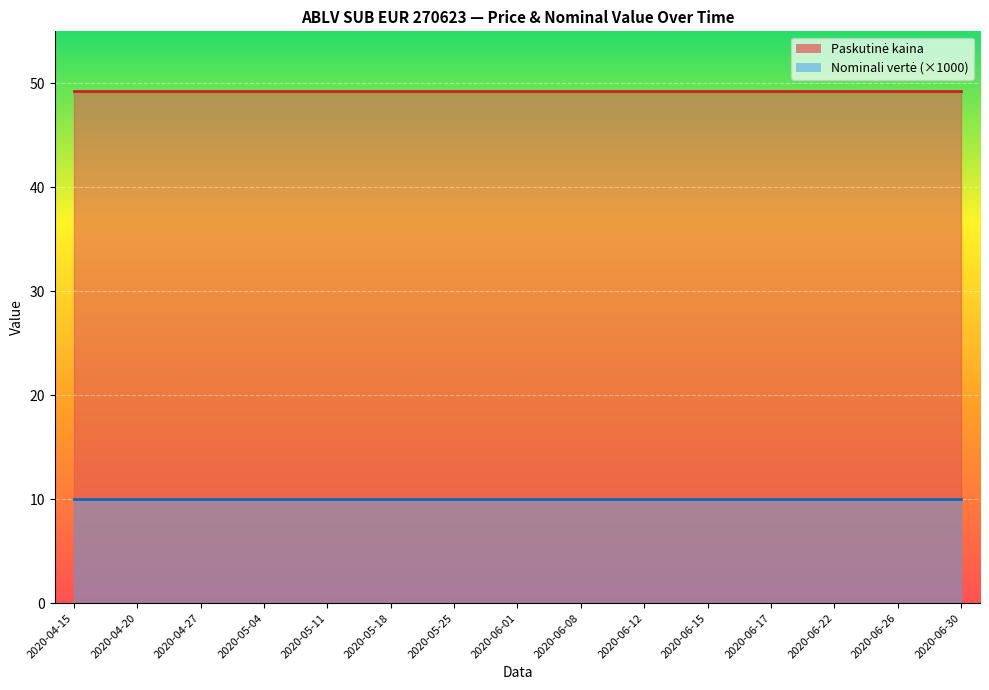

At which label is Paskutinė kaina closest to 49?

2020-04-15